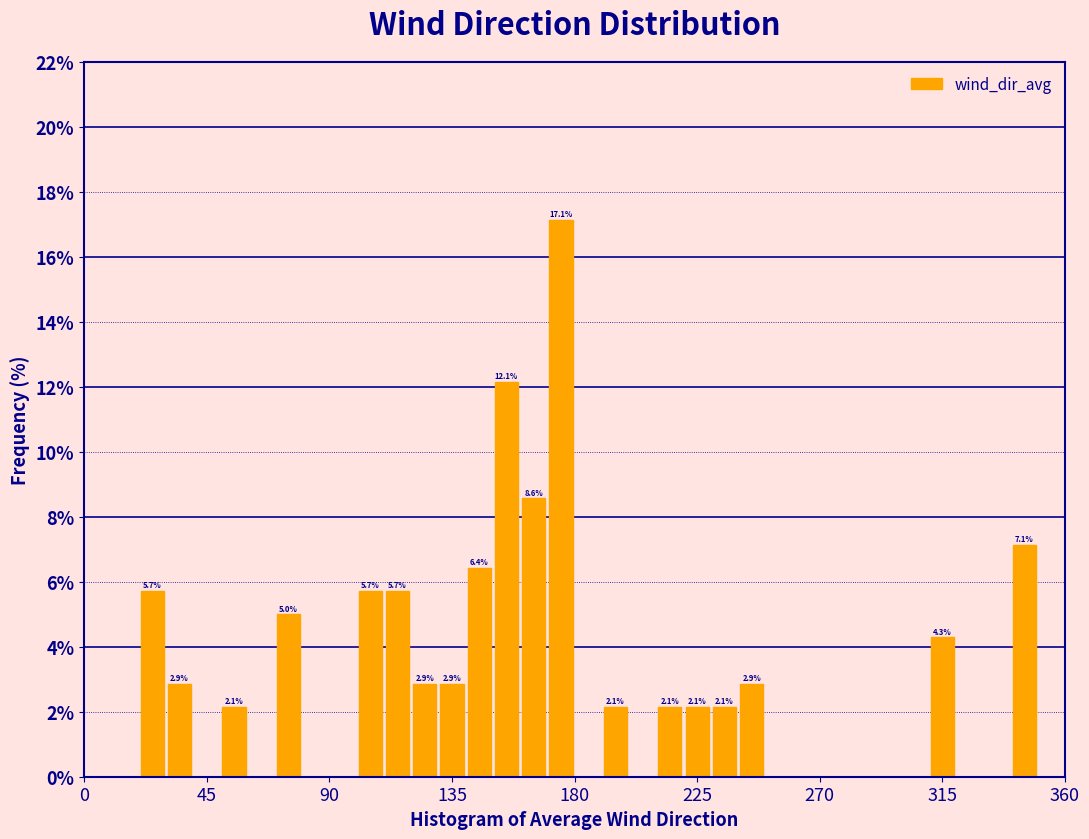

Read against the x-axis, roughly where is the centre of the tallest bar?

175